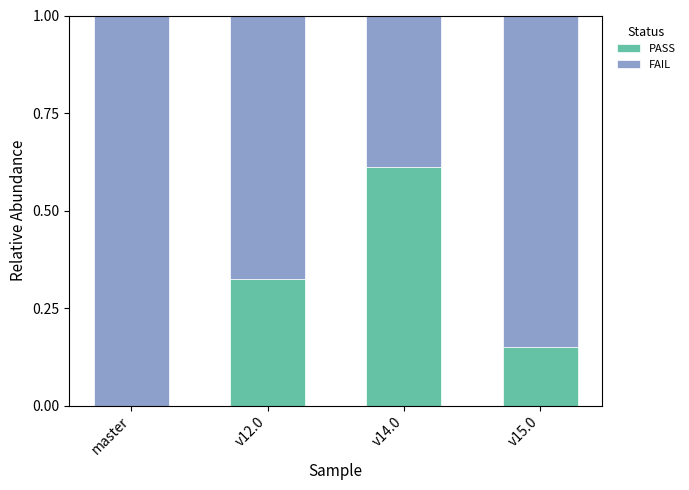

What is the total value across all series at v15.0?

1.0